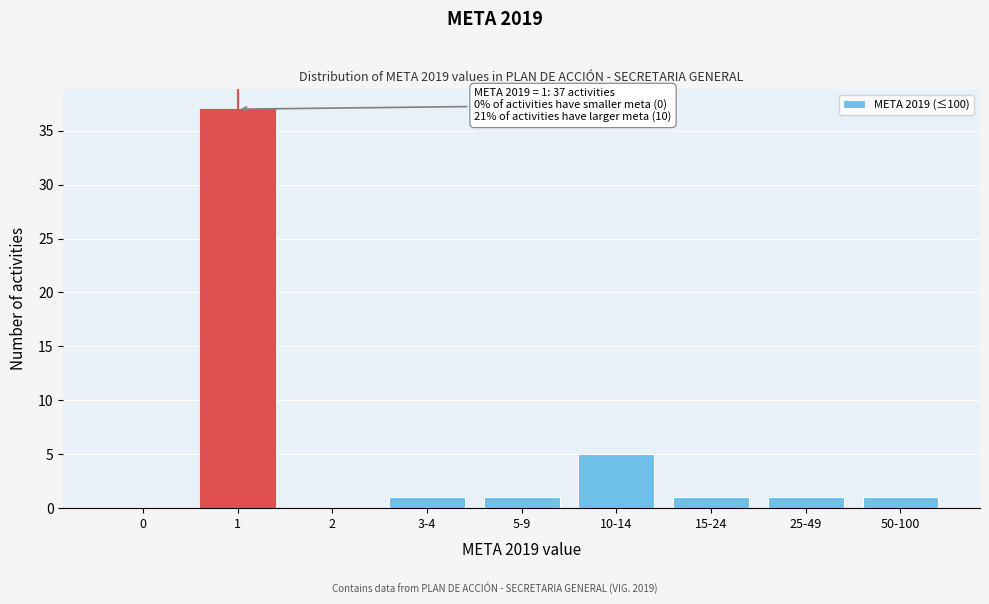

Reading right to left, what are all the values shown in this chart?

50-100=1	25-49=1	15-24=1	10-14=5	5-9=1	3-4=1	2=0	1=37	0=0